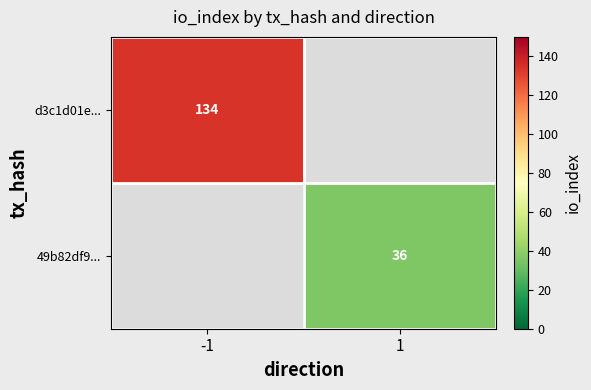

True or false: 49b82df9... has a value of 36 at 1.

True